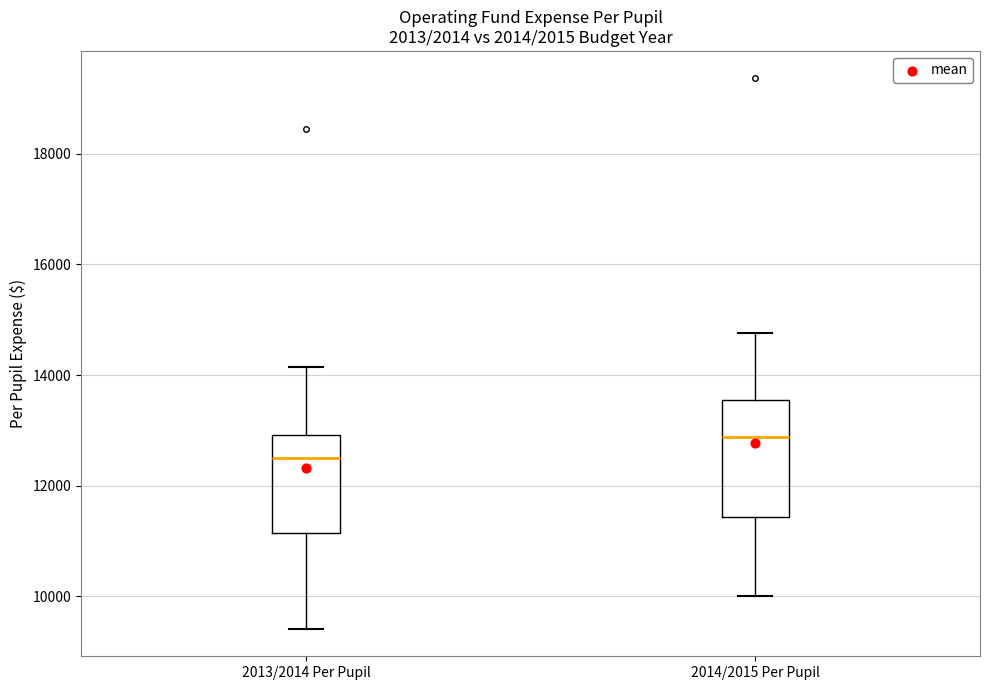

Which box has the lowest median line?

2013/2014 Per Pupil